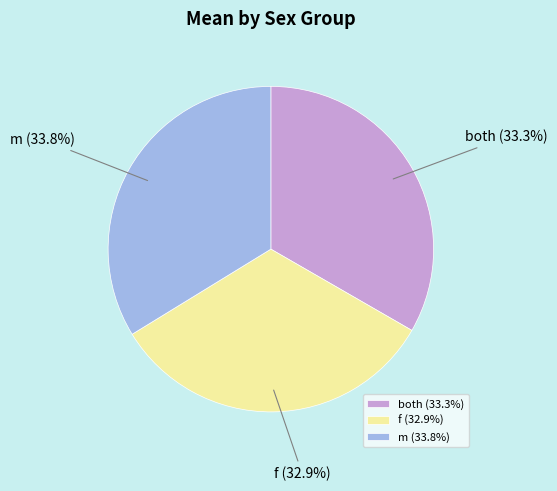

What percentage is NOT represented by f?

67.1%